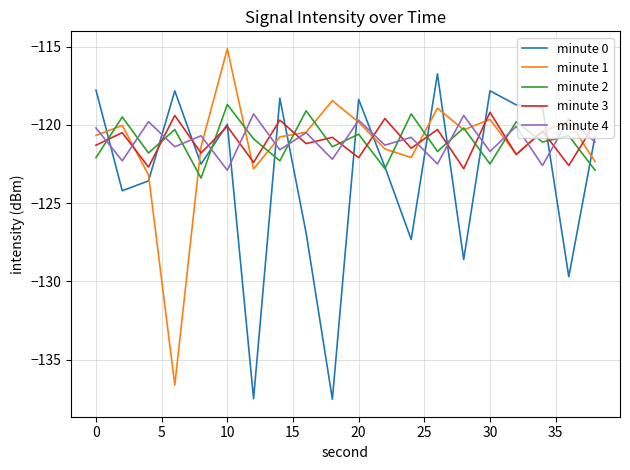

True or false: minute 1 and minute 0 cross at least once.

True